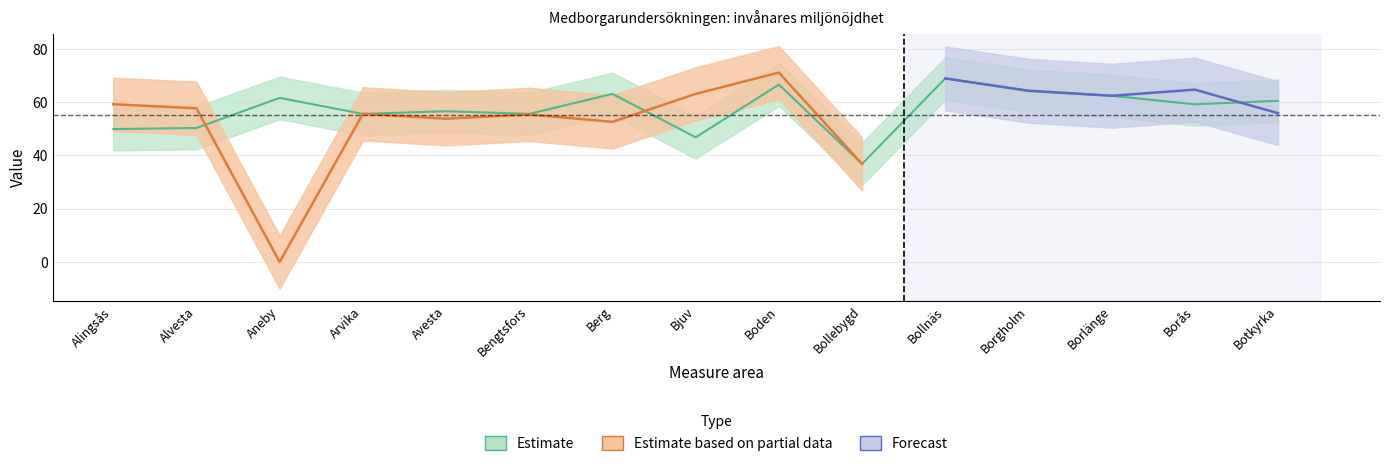

What is the difference between the values at Aneby and Berg?

1.5